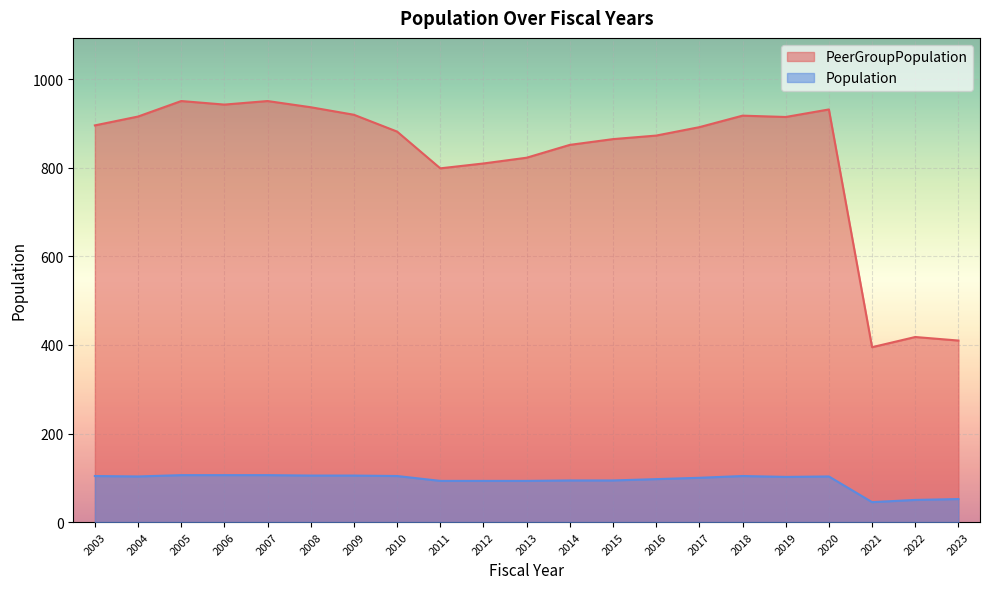

Reading left to right, list all the values displayed in this chart.

PeerGroupPopulation: 896	916	951	943	951	937	920	882	799	810	823	852	865	873	892	918	915	932	395	418	410
Population: 104	103	106	106	106	105	105	104	93	93	93	94	94	97	100	104	102	103	45	50	52